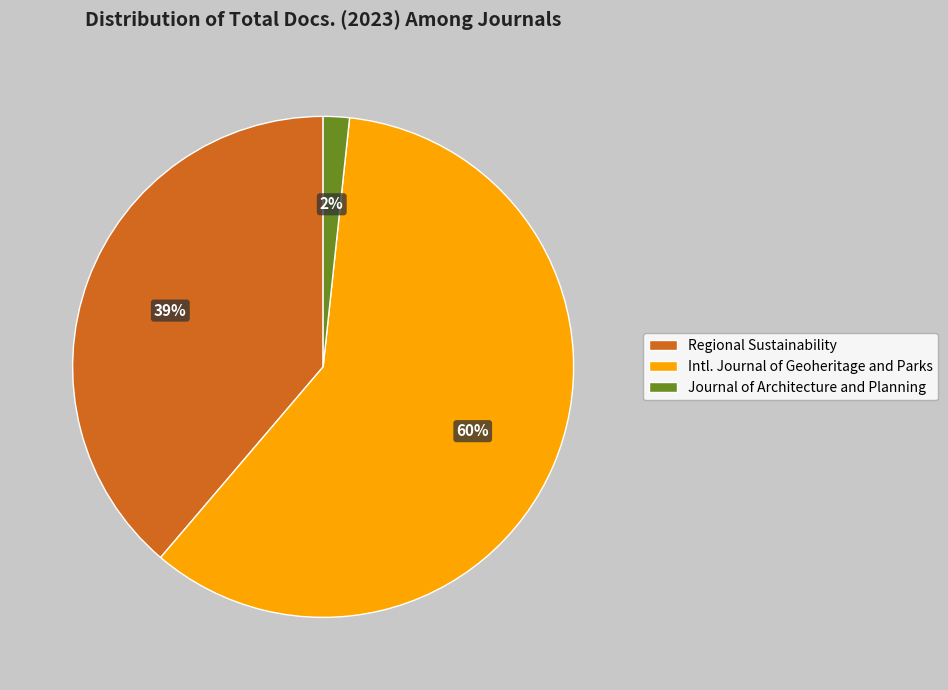

Do Regional Sustainability and Journal of Architecture and Planning together represent more than half of the pie?

No